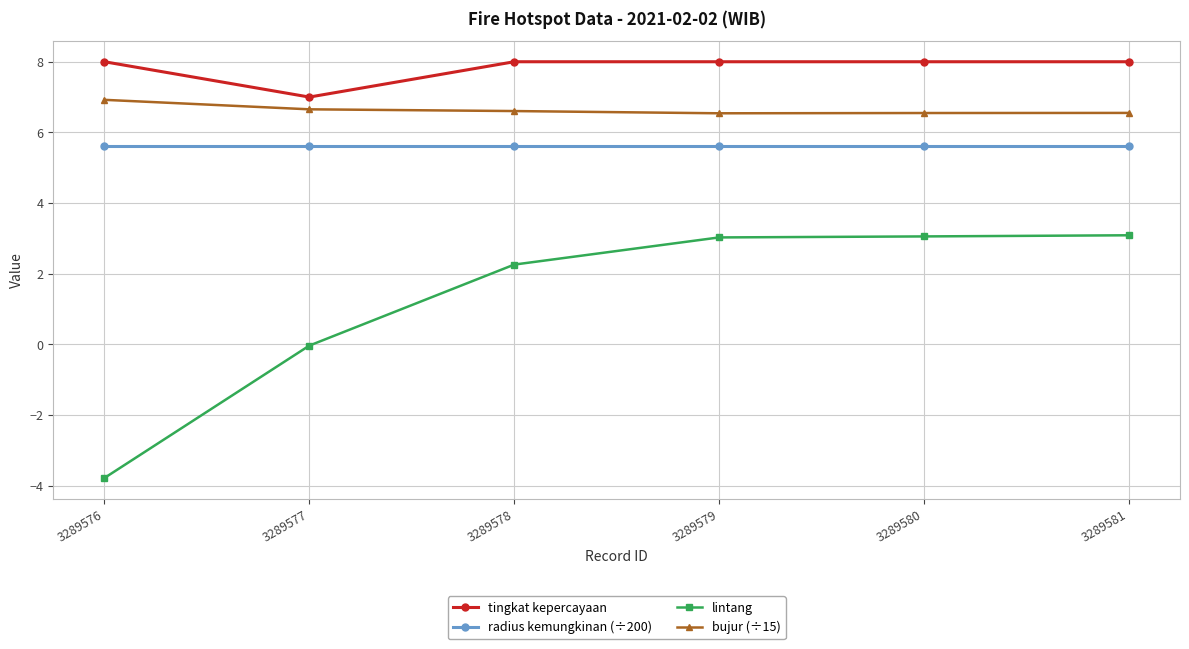

Rank the series by their maximum value, from highest to lowest.

tingkat kepercayaan, bujur (÷15), radius kemungkinan (÷200), lintang